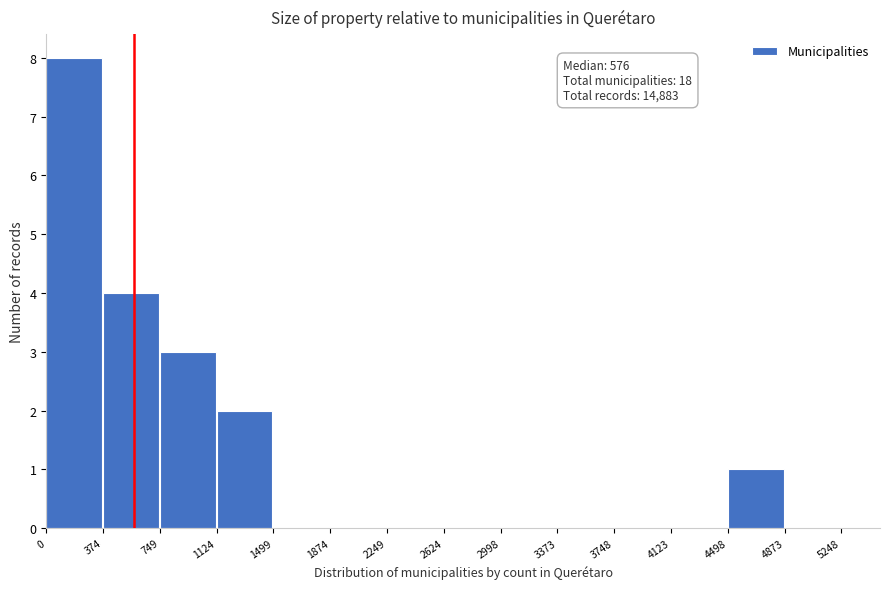

Over which range of the x-axis is the bar tallest?

0 to 374